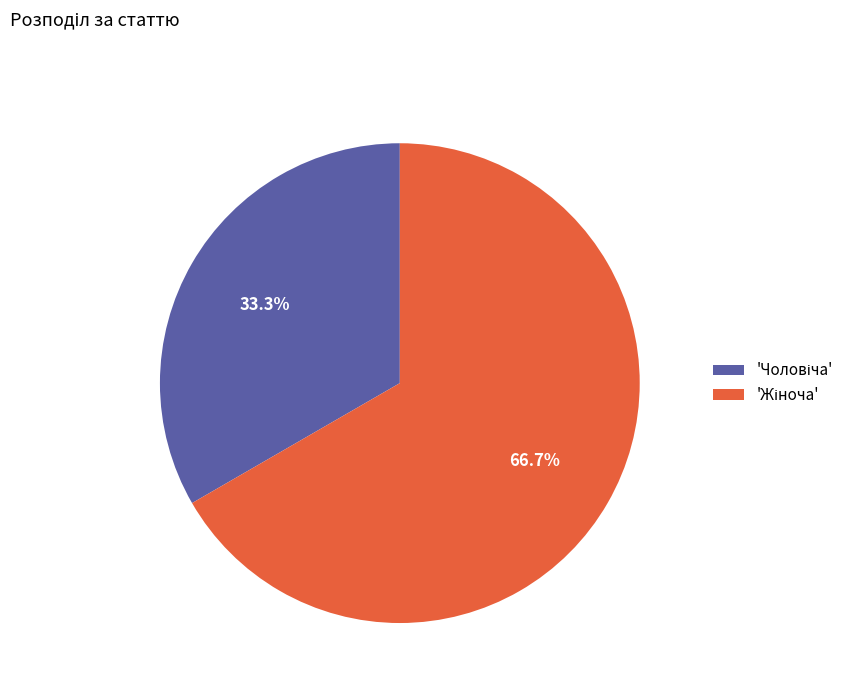

How many slices are in this pie chart?

2